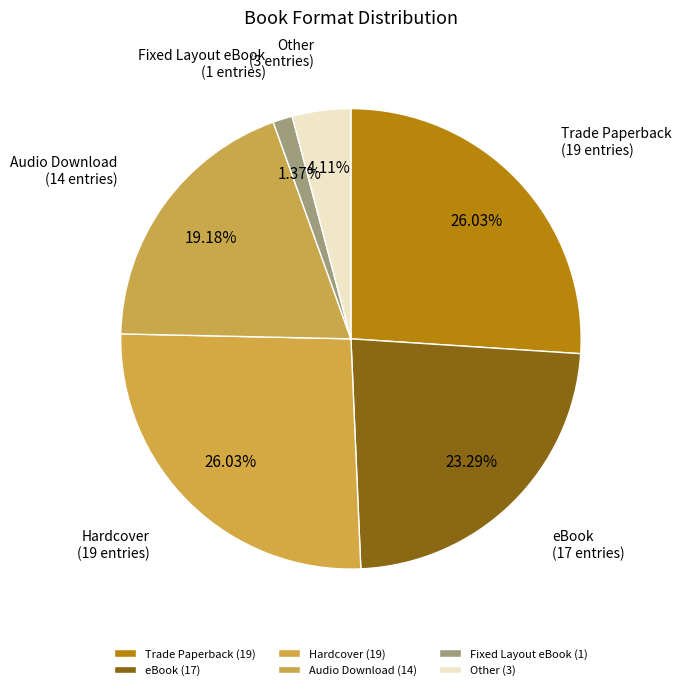

Is there any slice that represents more than half of the pie?

No